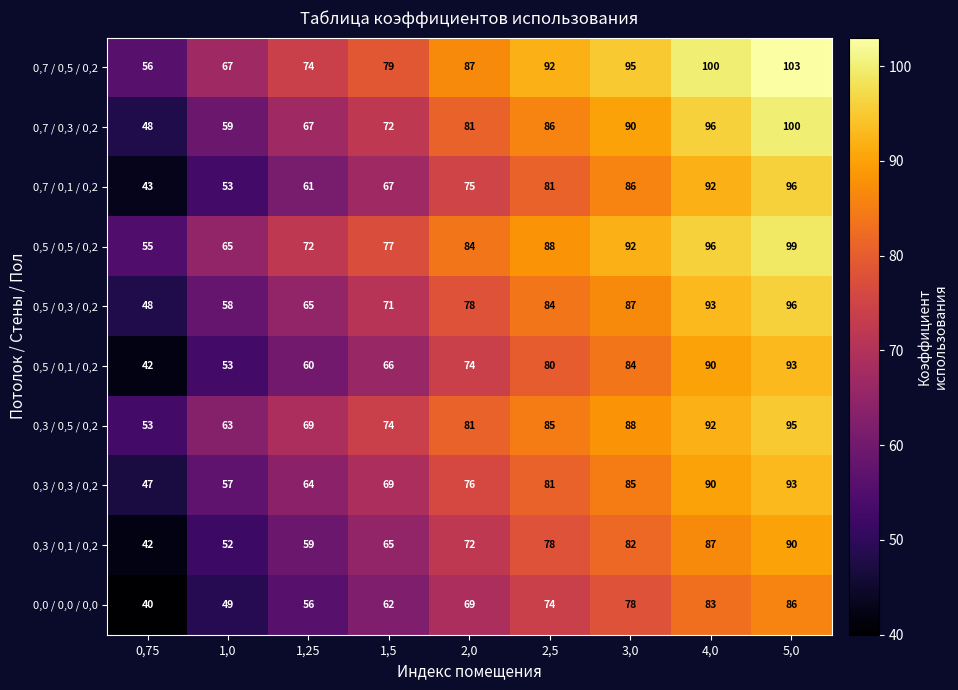

What is the smallest value displayed?

40